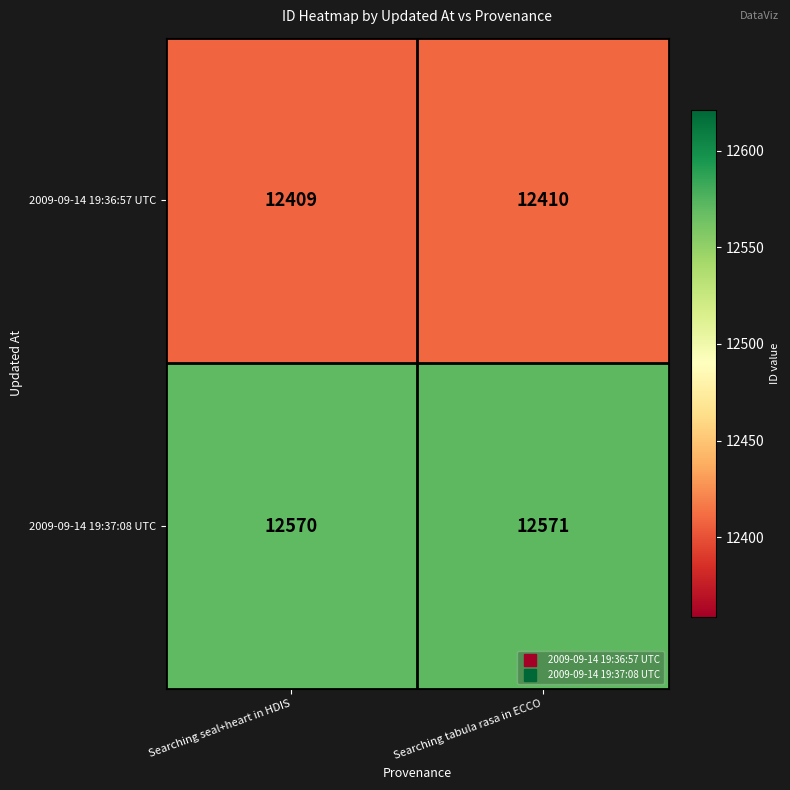

What is the approximate value of 2009-09-14 19:37:08 UTC at Searching seal+heart in HDIS?

12570